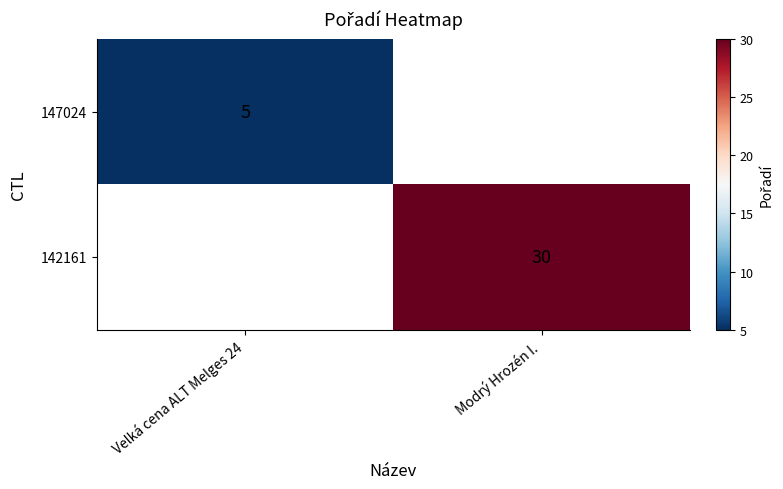

True or false: 147024 has a value of 7.6 at Velká cena ALT Melges 24.

False